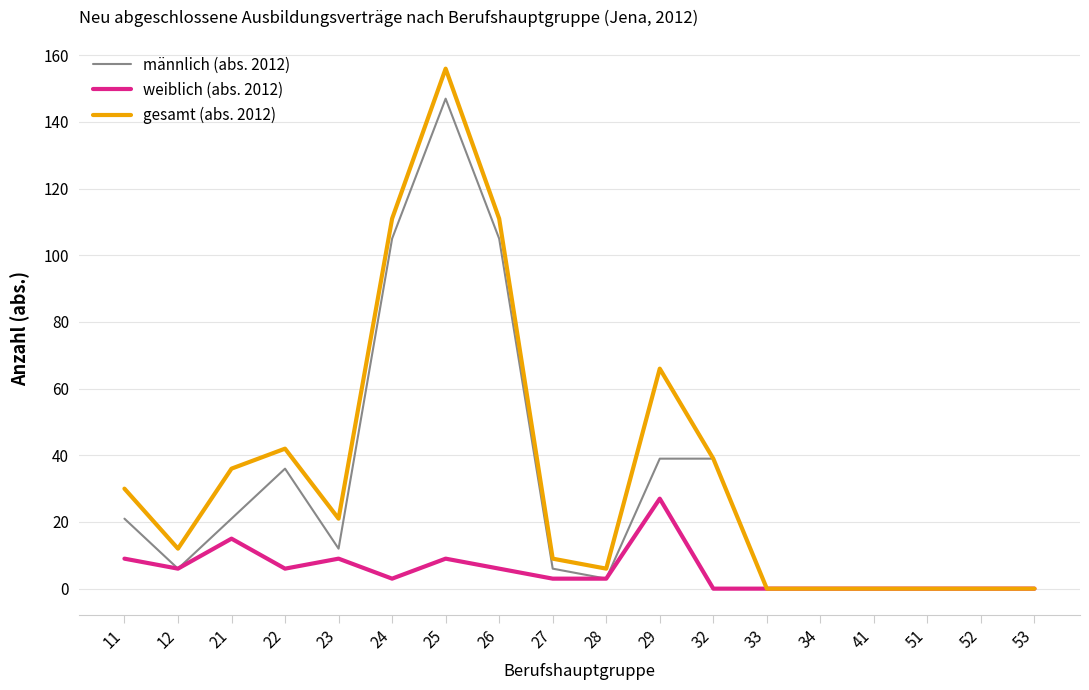

Reading right to left, extract all data points from this chart.

männlich (abs. 2012): 53=0	52=0	51=0	41=0	34=0	33=0	32=39	29=39	28=3	27=6	26=105	25=147	24=105	23=12	22=36	21=21	12=6	11=21
weiblich (abs. 2012): 53=0	52=0	51=0	41=0	34=0	33=0	32=0	29=27	28=3	27=3	26=6	25=9	24=3	23=9	22=6	21=15	12=6	11=9
gesamt (abs. 2012): 53=0	52=0	51=0	41=0	34=0	33=0	32=39	29=66	28=6	27=9	26=111	25=156	24=111	23=21	22=42	21=36	12=12	11=30